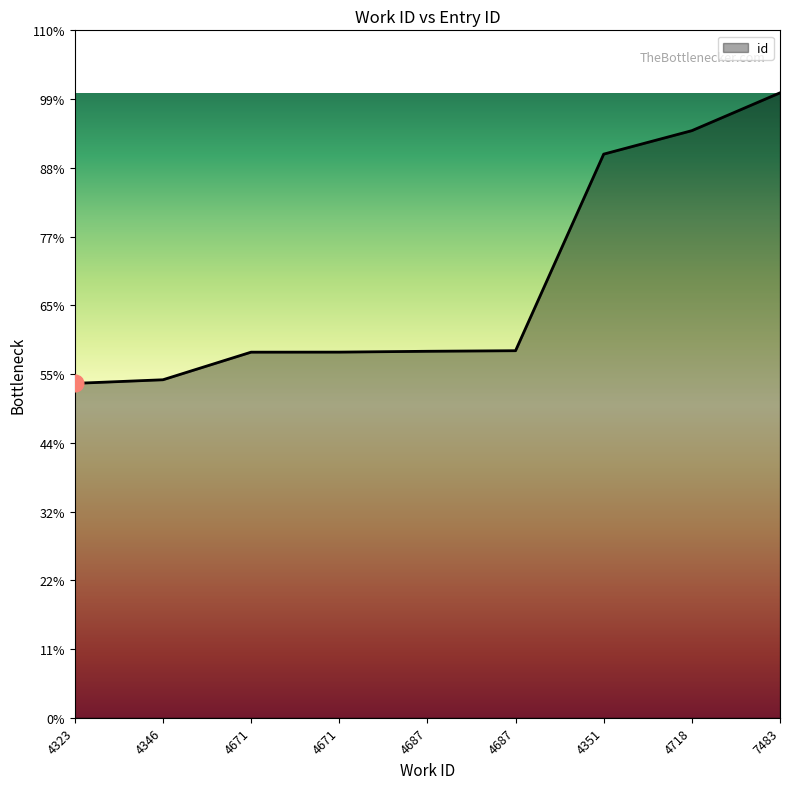

Is this an area chart (filled region under the line)?

Yes